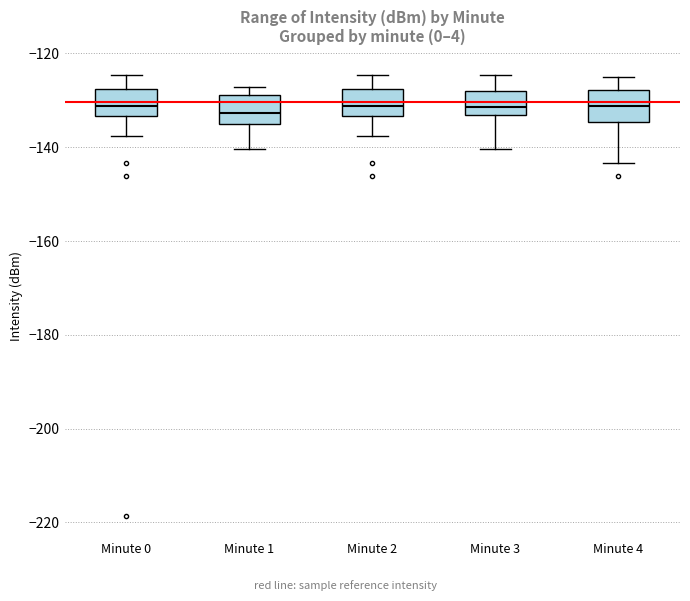

Reading left to right, transcribe this box plot: for each box, give where its median line is, the range the box spans, and where its two whiskers end, as read against the y-axis. The values are not printed on the chart, so give them approximately, as read against the axis.

Minute 0: median -132, box -134 to -128, whiskers -138 to -124
Minute 1: median -132, box -136 to -128, whiskers -140 to -128 (just above the box's upper edge)
Minute 2: median -132, box -134 to -128, whiskers -138 to -124
Minute 3: median -132, box -134 to -128, whiskers -140 to -124
Minute 4: median -132, box -134 to -128, whiskers -144 to -126